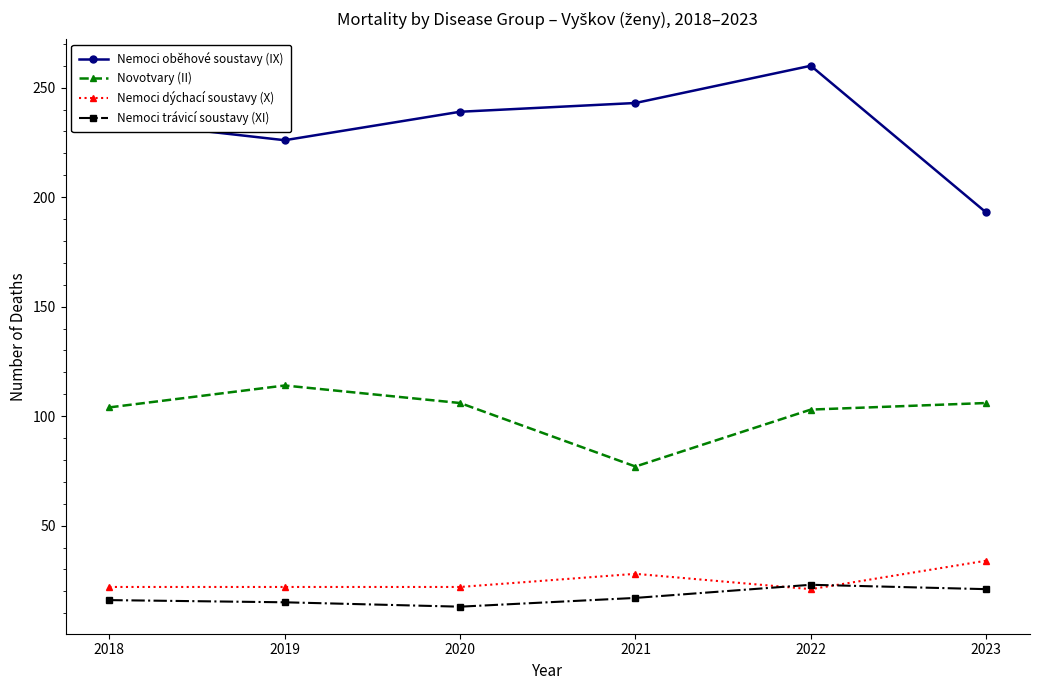

What is the lowest value of the Nemoci trávicí soustavy (XI) series?

13